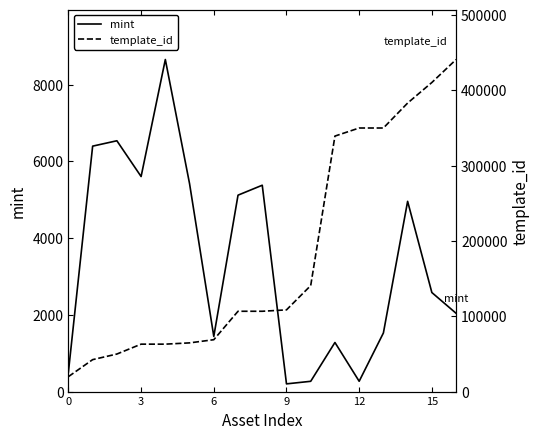

Which series has the largest total across all categories?

template_id